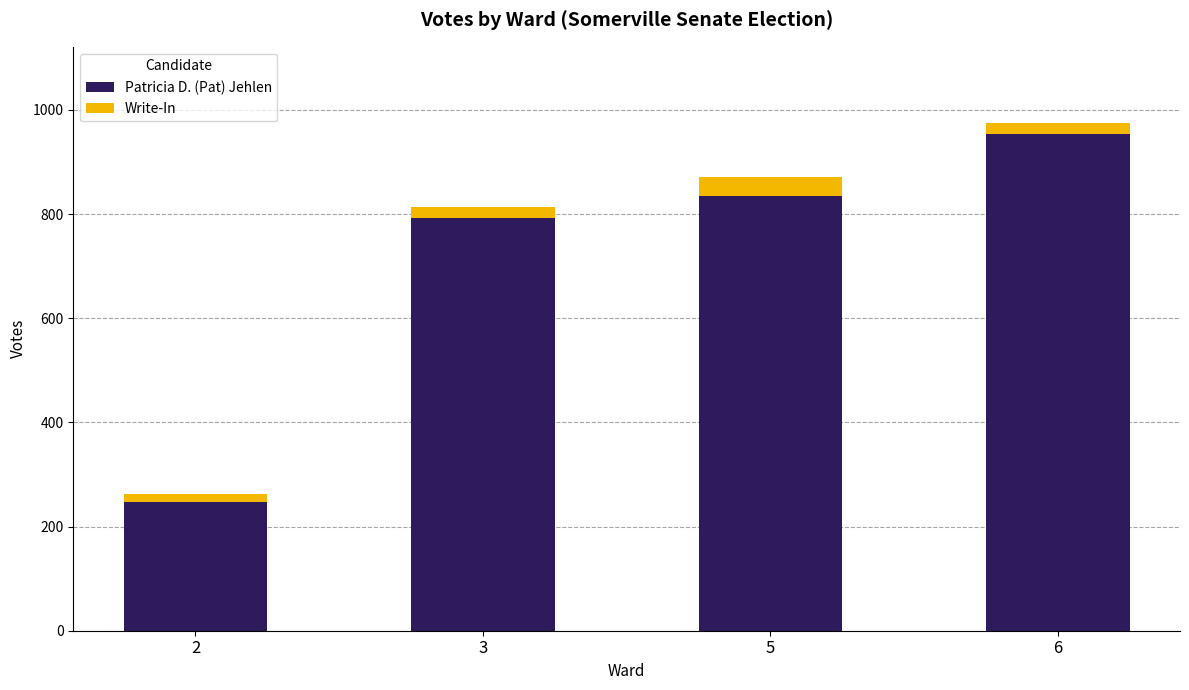

Where is Patricia D. (Pat) Jehlen nearest to the value 600?

3